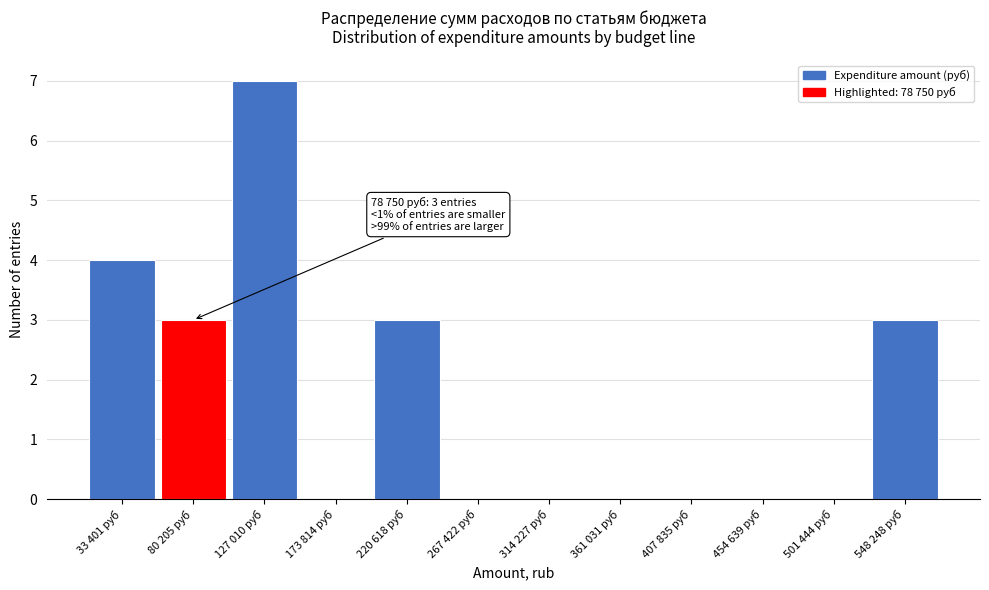

Reading left to right, list all the values displayed in this chart.

33 401 руб=4	80 205 руб=3	127 010 руб=7	173 814 руб=0	220 618 руб=3	267 422 руб=0	314 227 руб=0	361 031 руб=0	407 835 руб=0	454 639 руб=0	501 444 руб=0	548 248 руб=3